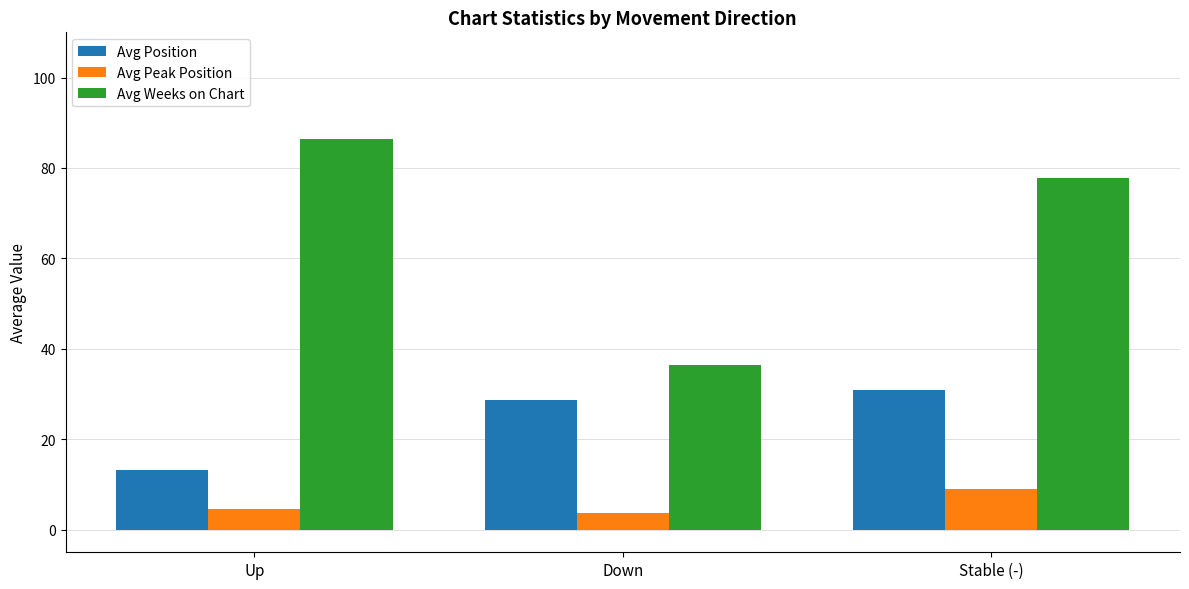

At which category is the sum across all series the highest?

Stable (-)